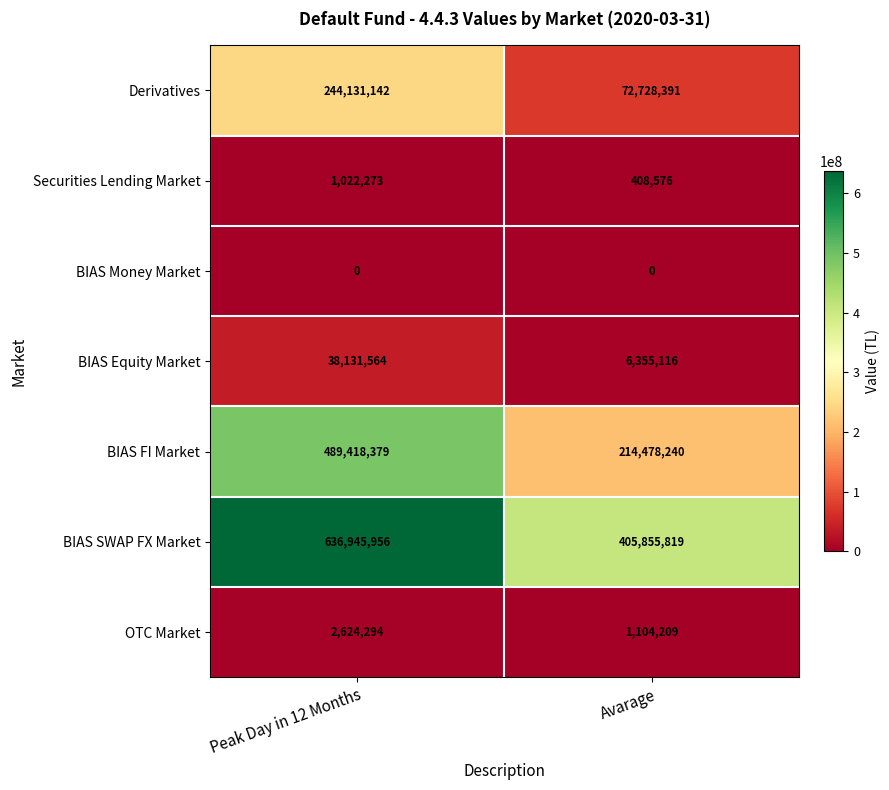

Which series has the largest total across all categories?

BIAS SWAP FX Market